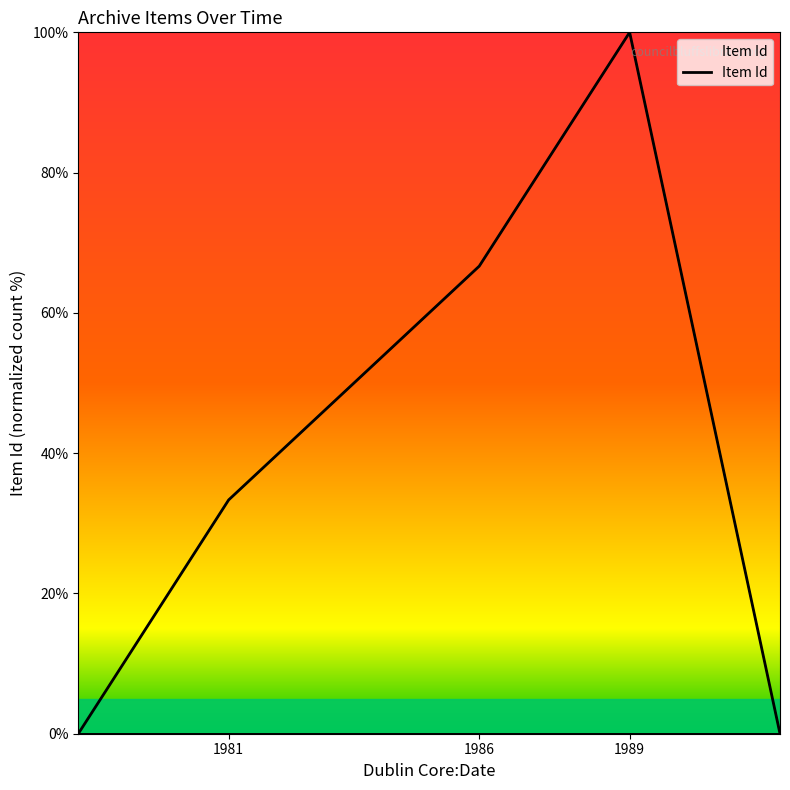

What is the greatest value displayed?

100.0